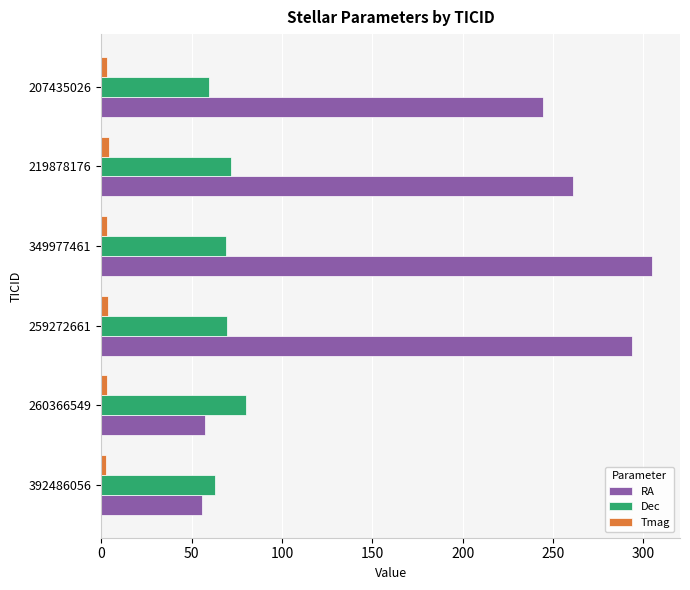

Is it true that Dec equals 63.2 at 392486056?

True